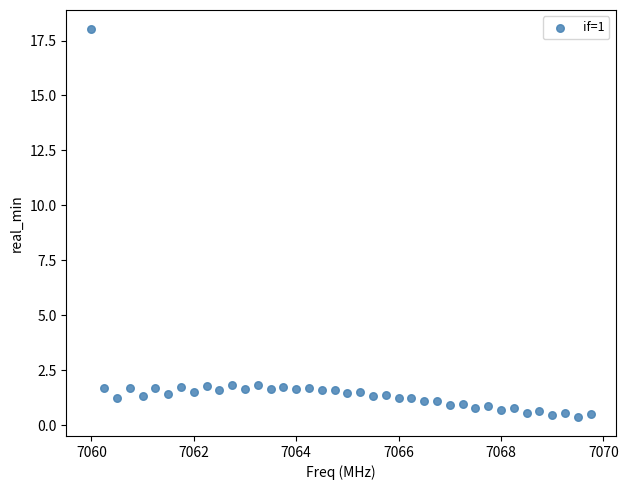

What is the range of Y values (max minus min)?

17.6